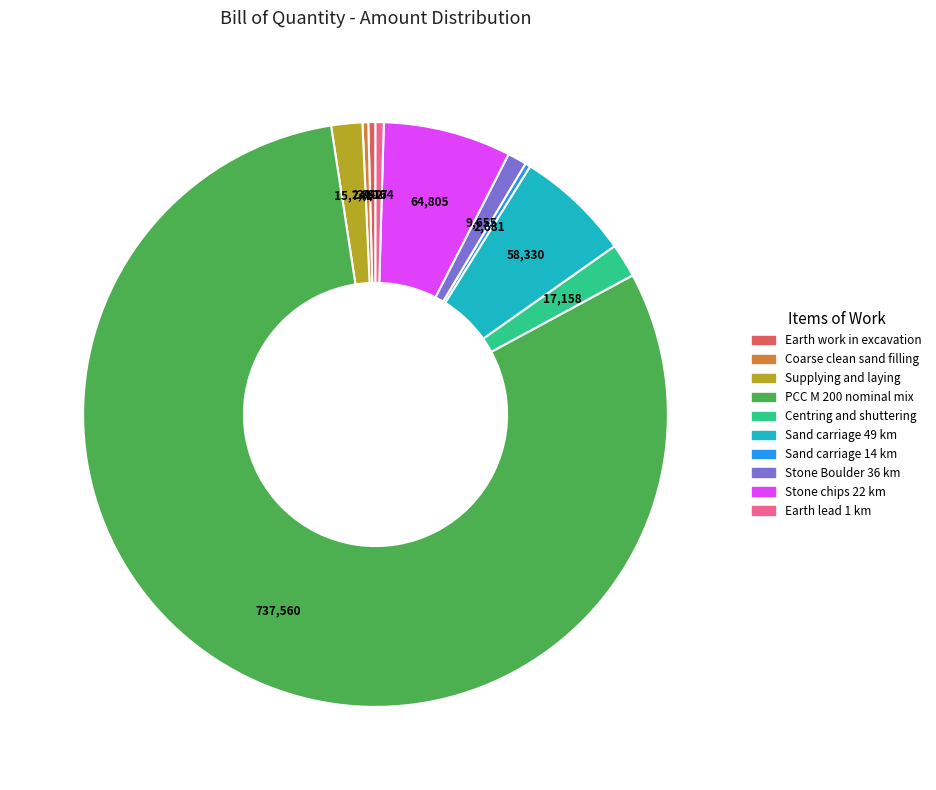

Count the number of slices in the pie.

10